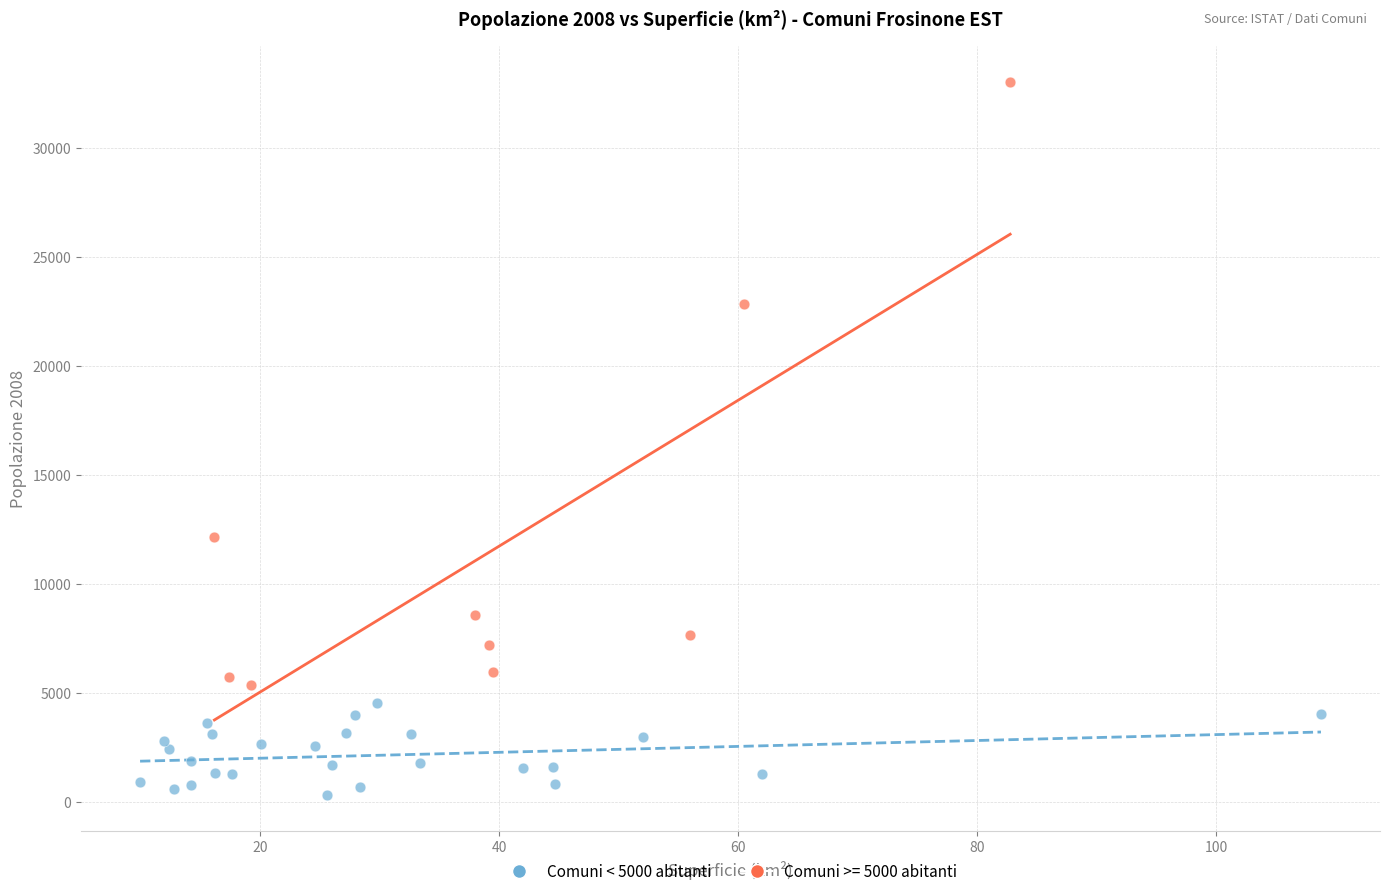

Which series has the widest spread of Y values?

Comuni >= 5000 abitanti